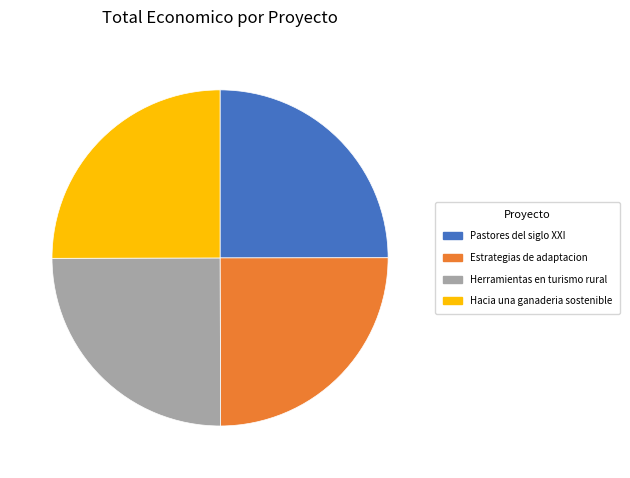

True or false: Estrategias de adaptacion accounts for 25% of the total.

True